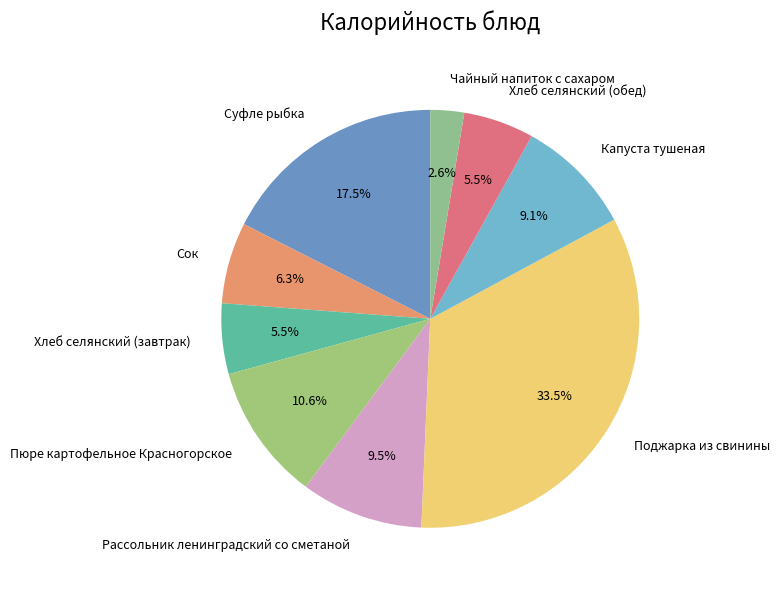

What is the smallest slice in the pie chart?

Чайный напиток с сахаром